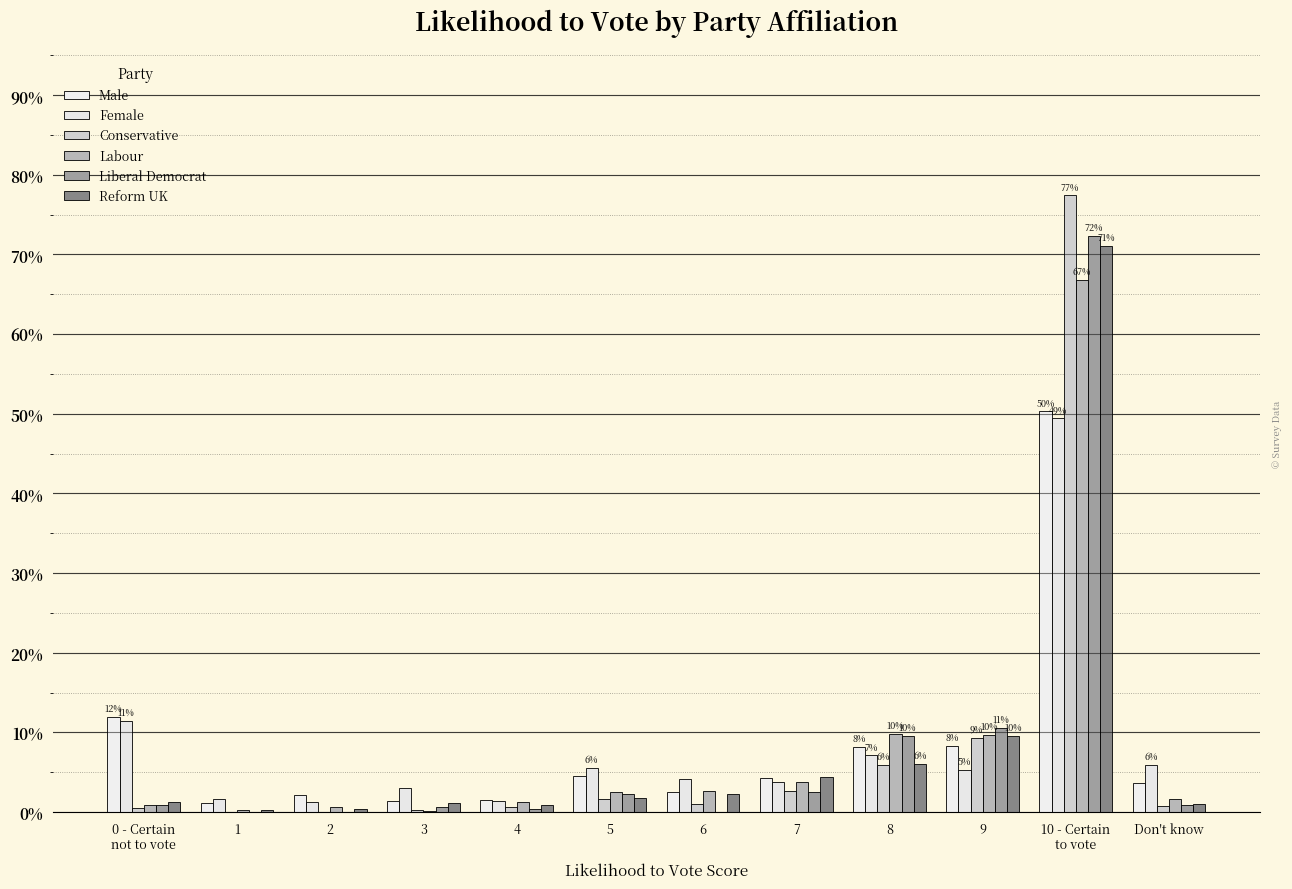

Are the bars horizontal?

No